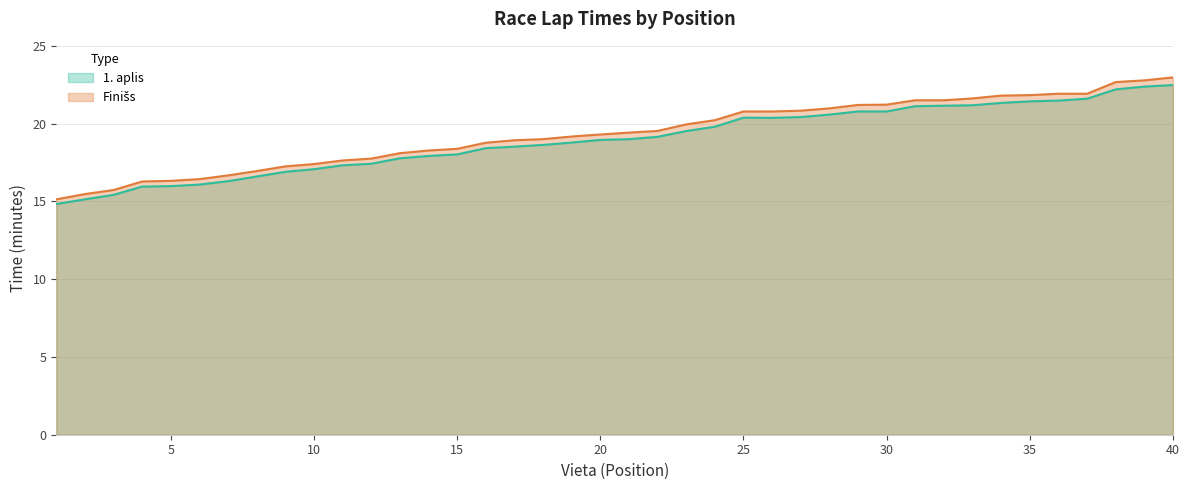

Reading left to right, list all the values displayed in this chart.

1. aplis (minutes): 1=14.8	2=15.1	3=15.4	4=15.9	5=16.0	6=16.1	7=16.3	8=16.6	9=16.9	10=17.1	11=17.3	12=17.4	13=17.8	14=17.9	15=18.0	16=18.4	17=18.5	18=18.6	19=18.8	20=18.9	21=19.0	22=19.1	23=19.5	24=19.8	25=20.4	26=20.4	27=20.4	28=20.6	29=20.8	30=20.8	31=21.1	32=21.1	33=21.2	34=21.3	35=21.4	36=21.5	37=21.6	38=22.2	39=22.4	40=22.5
Finišs (minutes): 1=15.1	2=15.5	3=15.7	4=16.3	5=16.3	6=16.4	7=16.7	8=16.9	9=17.2	10=17.4	11=17.6	12=17.8	13=18.1	14=18.3	15=18.4	16=18.8	17=18.9	18=19.0	19=19.2	20=19.3	21=19.4	22=19.5	23=19.9	24=20.2	25=20.8	26=20.8	27=20.8	28=21.0	29=21.2	30=21.2	31=21.5	32=21.5	33=21.6	34=21.8	35=21.8	36=21.9	37=21.9	38=22.7	39=22.8	40=23.0